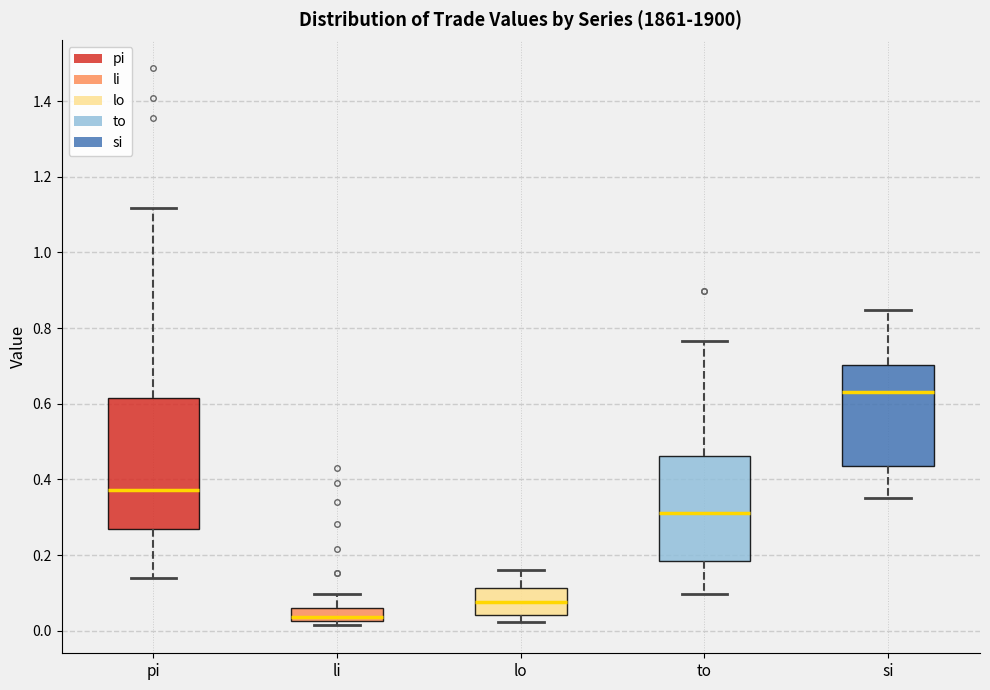

Reading left to right, transcribe this box plot: for each box, give where its median line is, the range the box spans, and where its two whiskers end, as read against the y-axis. The values are not printed on the chart, so give them approximately, as read against the axis.

pi: median 0.38, box 0.26 to 0.62, whiskers 0.14 to 1.12
li: median 0.04, box 0.02 to 0.06, whiskers 0.02 (just below the box's lower edge) to 0.10
lo: median 0.08, box 0.04 to 0.12, whiskers 0.02 to 0.16
to: median 0.32, box 0.18 to 0.46, whiskers 0.10 to 0.76
si: median 0.64, box 0.44 to 0.70, whiskers 0.36 to 0.84